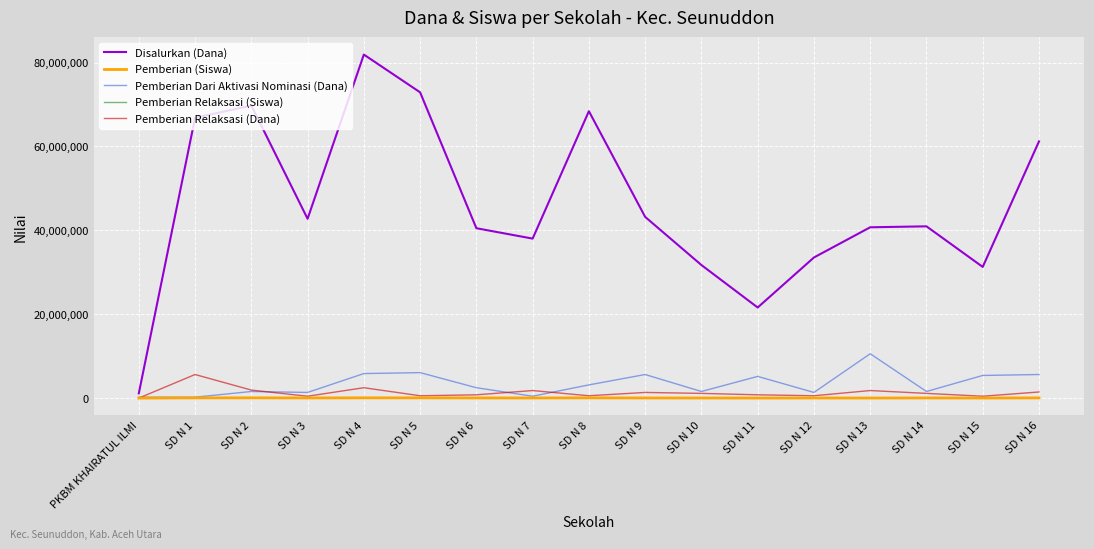

Which series has the largest range (max minus min)?

Disalurkan (Dana)